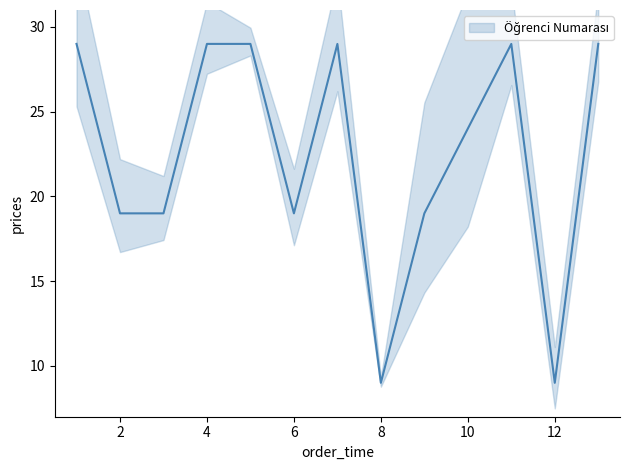

At which category does the data reach its first local valley?

3